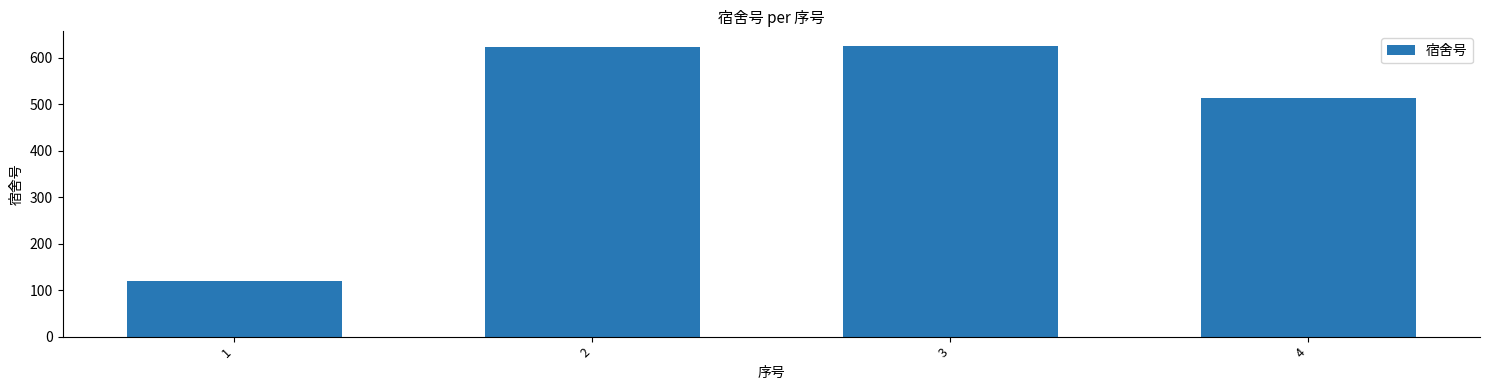

What is the value of the 1st bar from the left?

120